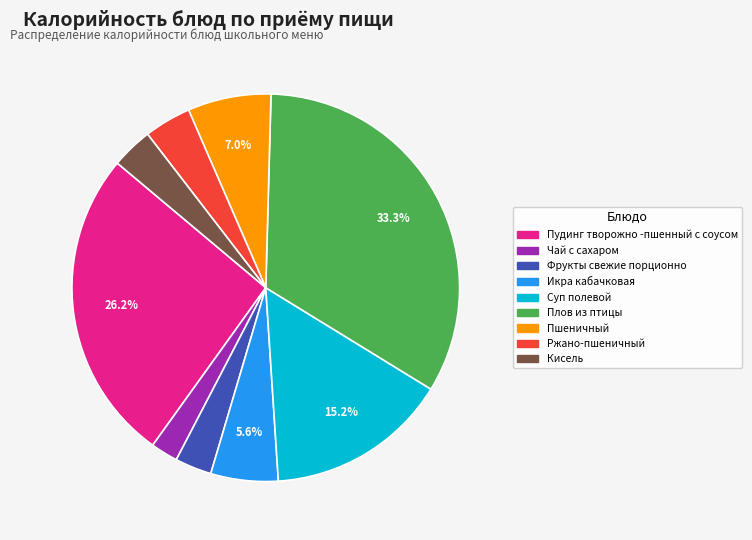

To the nearest percent, what is the difference between the largest and smallest slice percentages?

31%